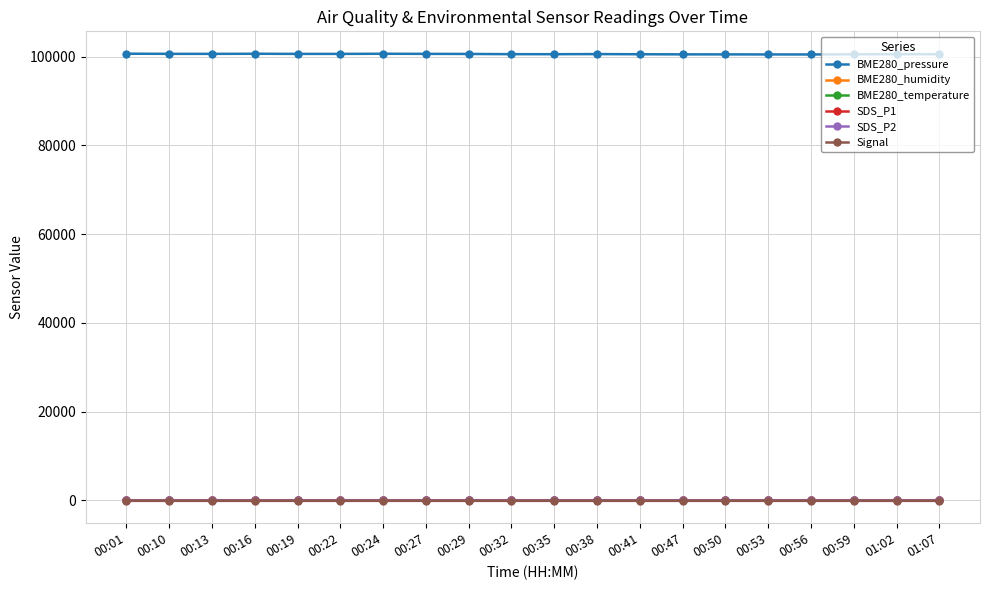

True or false: BME280_pressure has more than 1 interior local peaks.

True